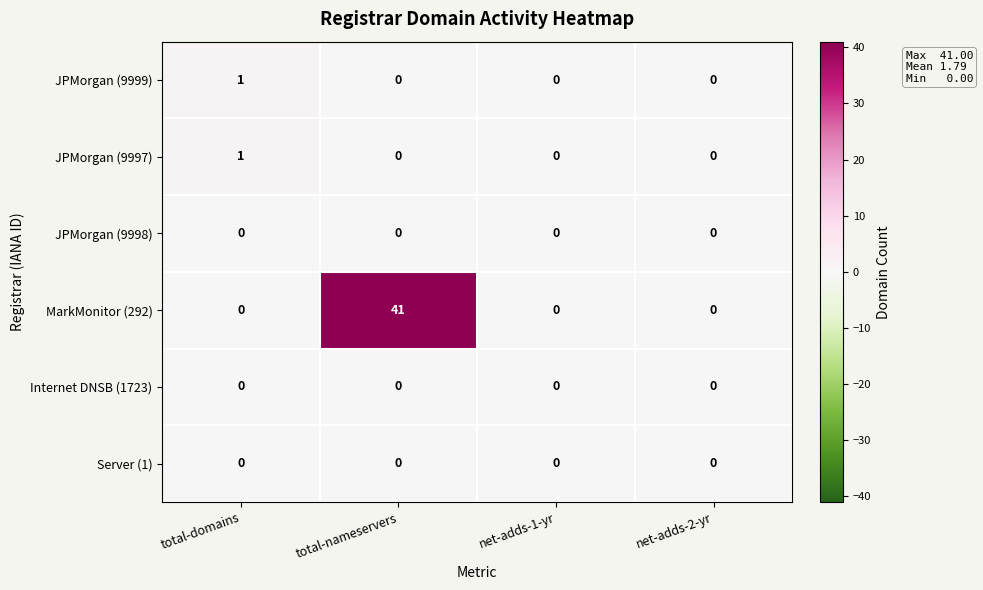

Between total-nameservers and net-adds-2-yr, which series saw the biggest shift?

MarkMonitor (292)